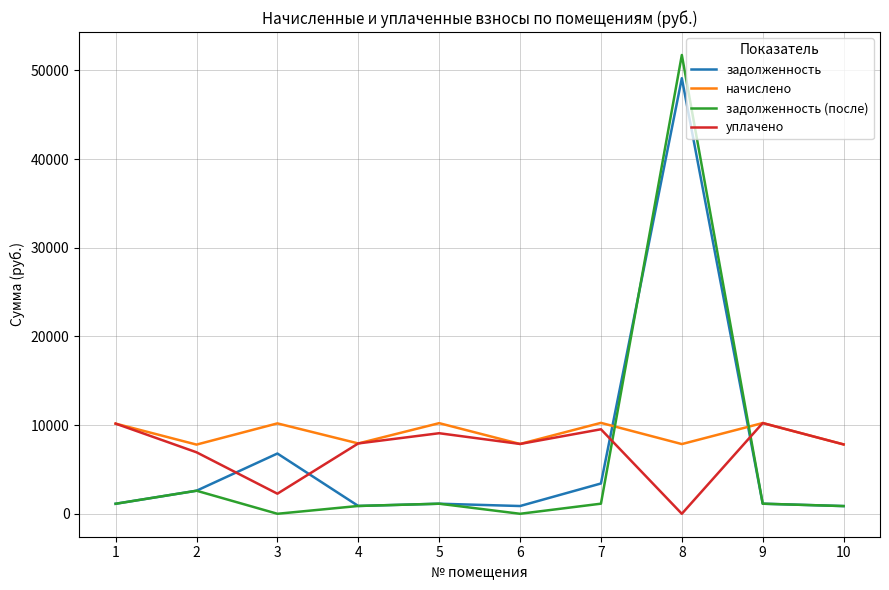

At which label does задолженность (после) first exceed 1135?

2